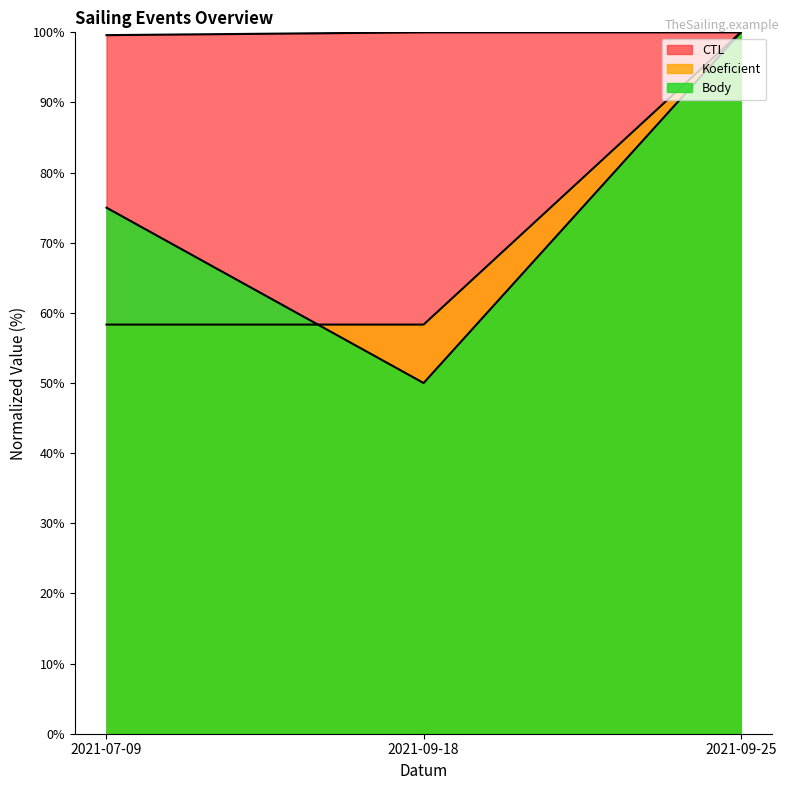

Reading left to right, transcribe all the data shown in this chart.

CTL: 99.6	100.0	100.0
Body: 75.0	50.0	100.0
Koeficient: 58.3	58.3	100.0